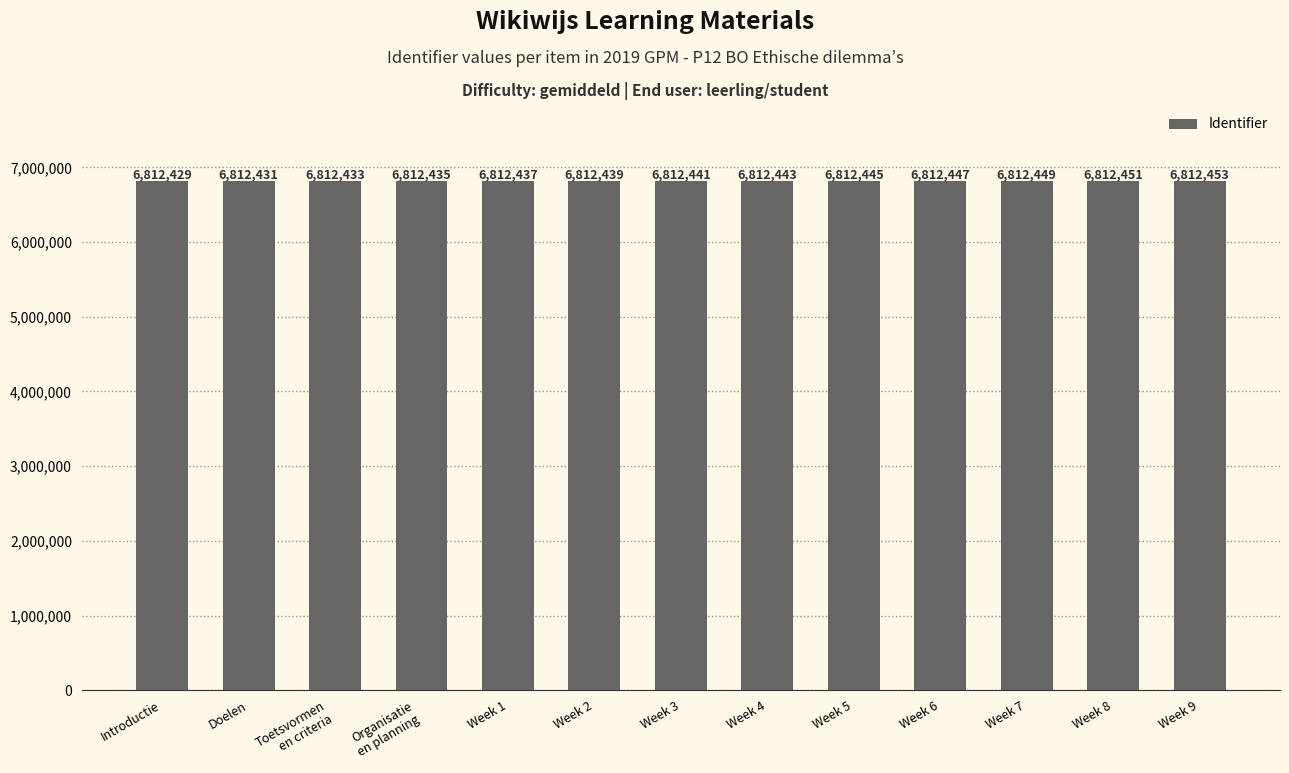

What is the average value?

6812441